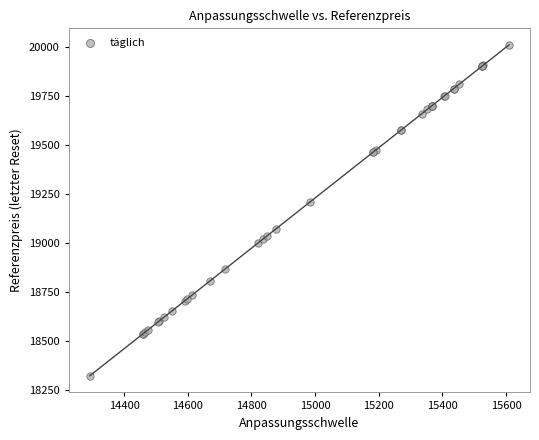

What Y value in the scatter plot is closest to 19167?

19210.2